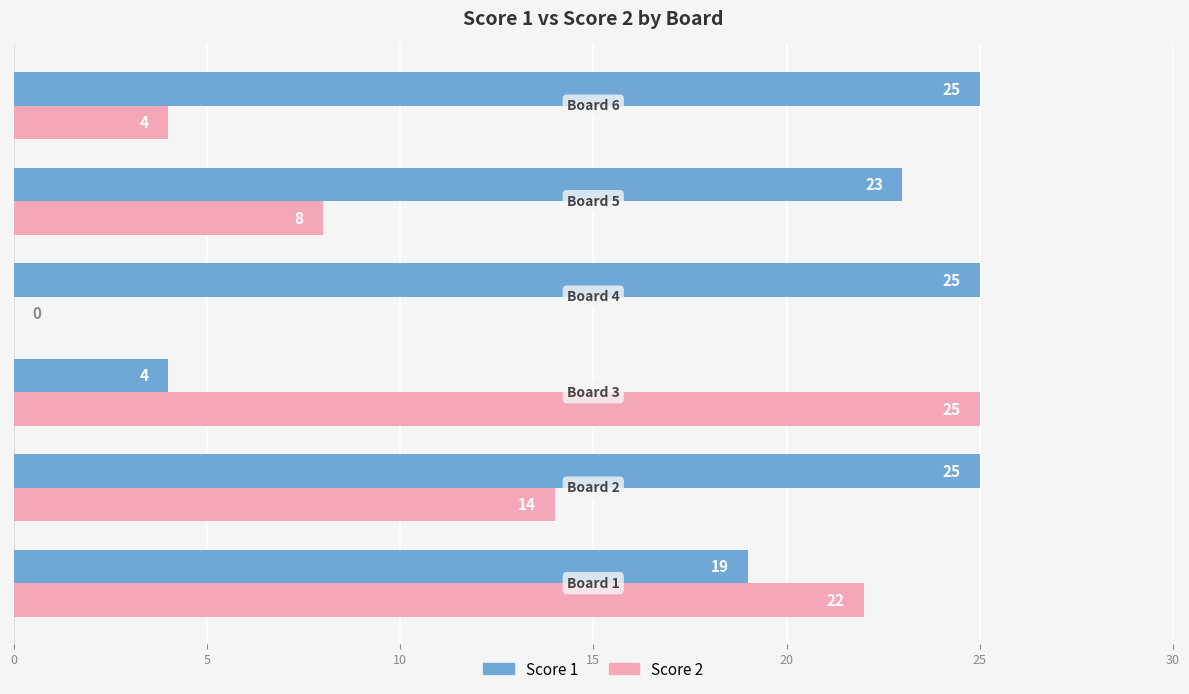

Count the number of data series in this chart.

2